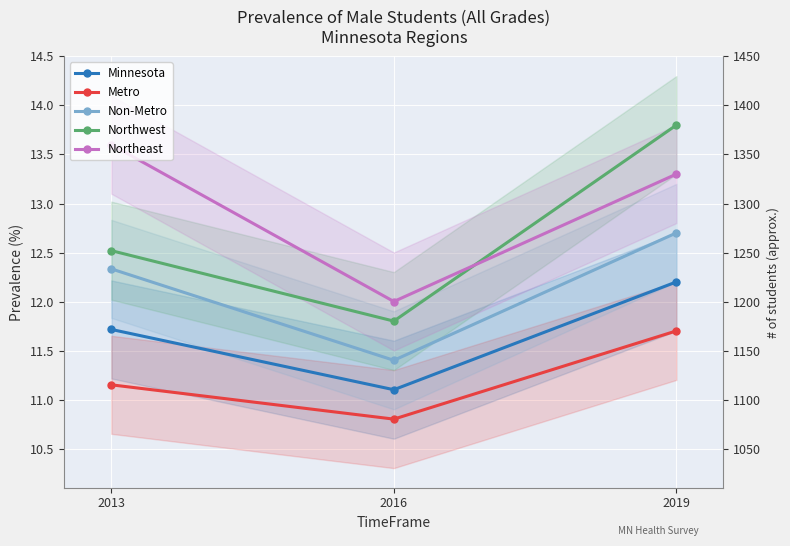

Where does the Northwest series first go above 12?

2013